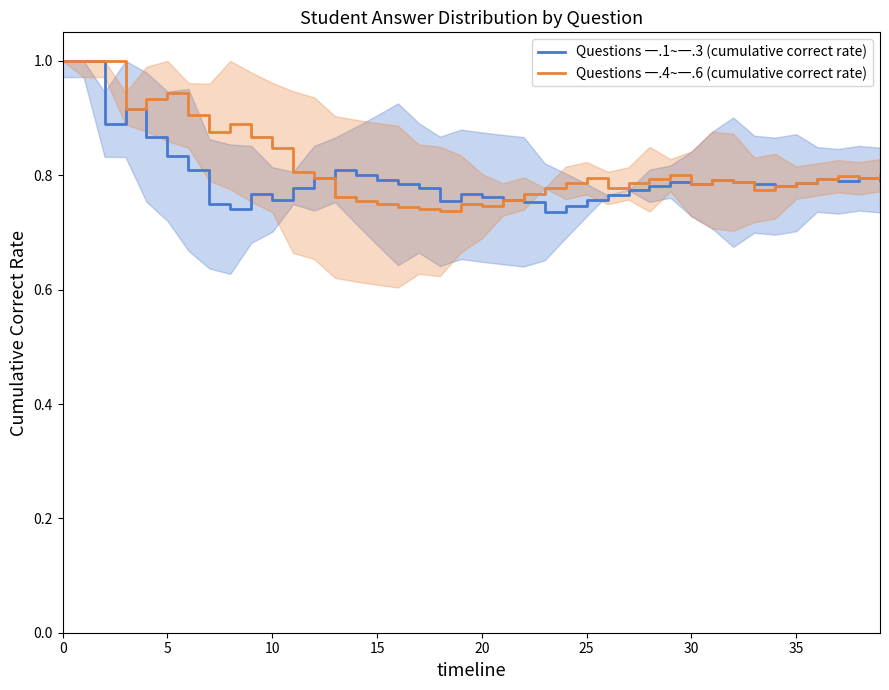

Which series has the widest spread of values?

Questions 一.1~一.3 (cumulative correct rate)